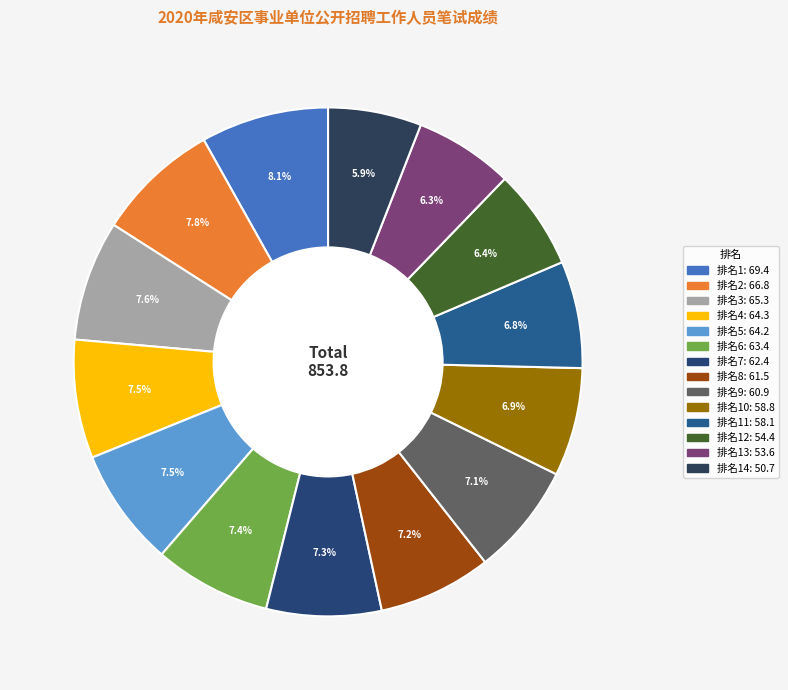

How many segments does this pie chart have?

14